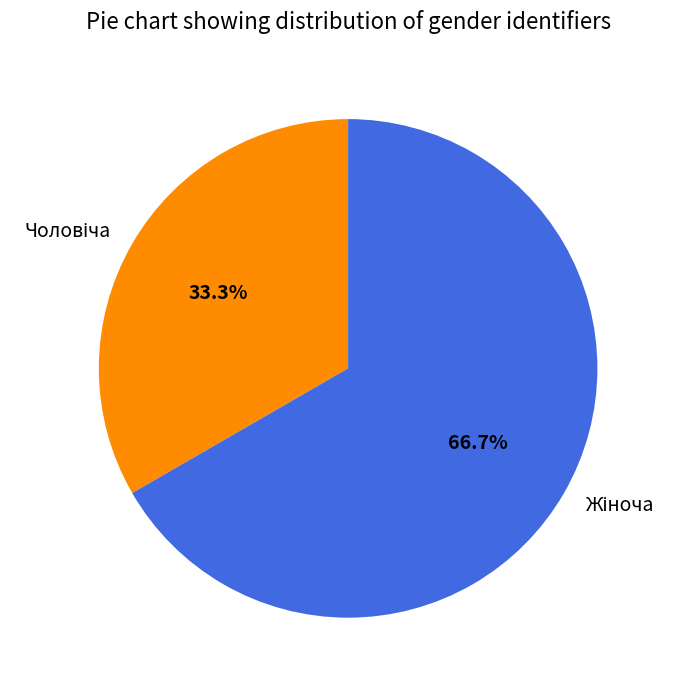

Does any single category account for the majority?

Yes